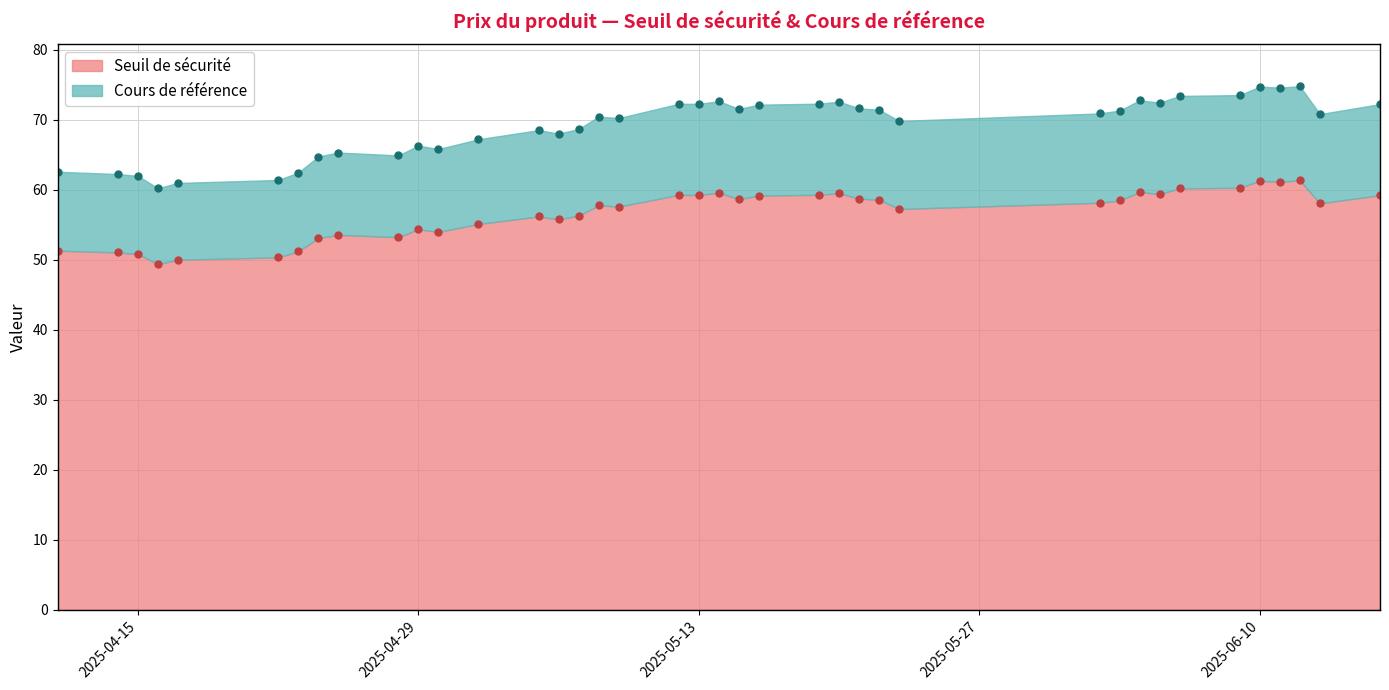

True or false: Cours de référence has a value of 62.5 at 2025-04-23.

True